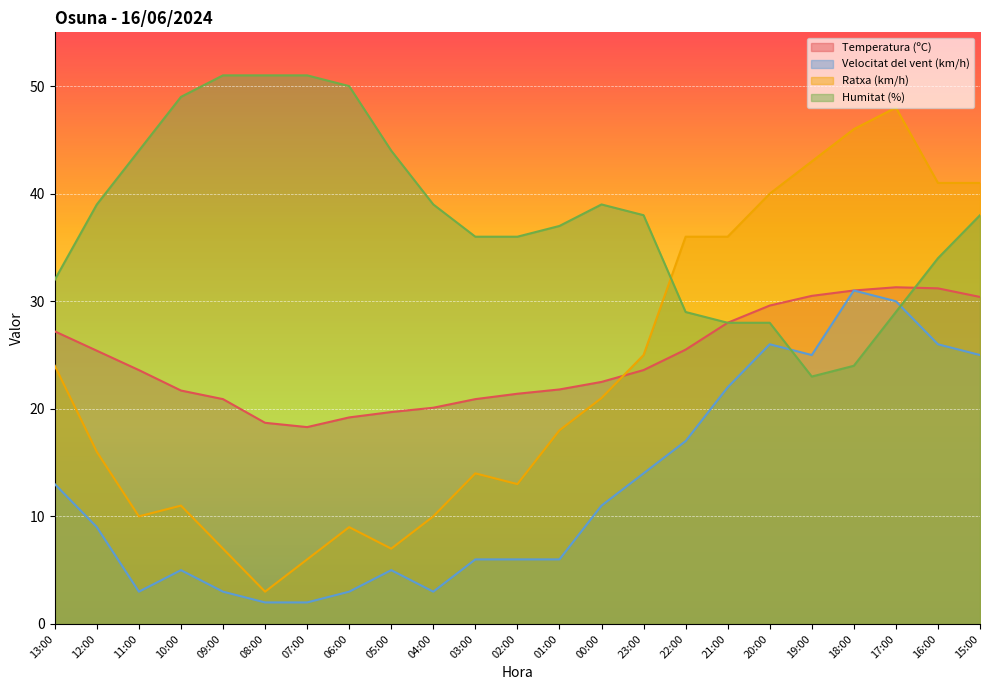

The Ratxa (km/h) series shows 14.9 at 11:00. True or false?

False